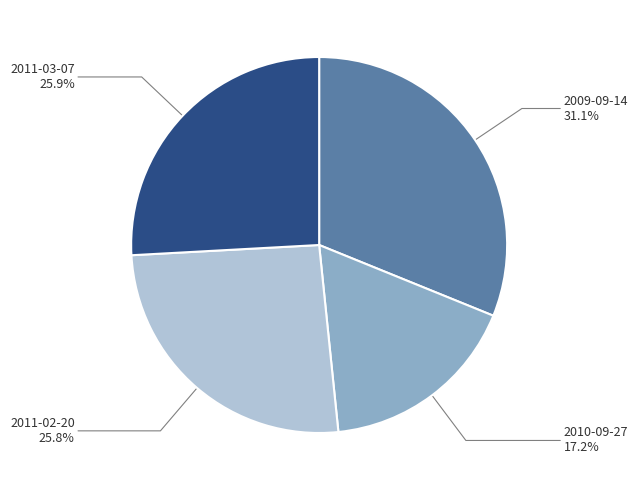

What is the largest slice in the pie chart?

2009-09-14